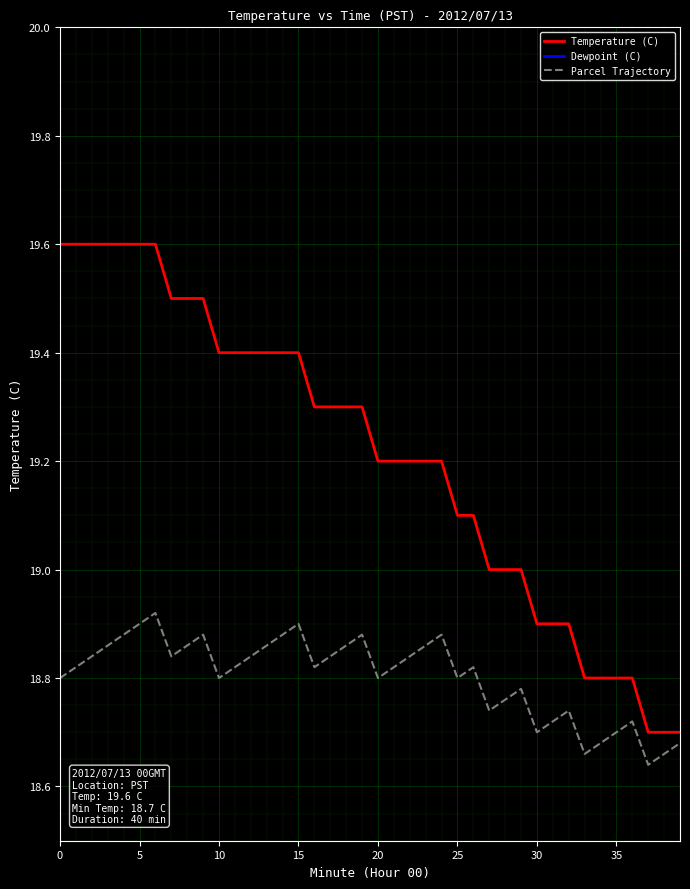

What is the sum of the Parcel Trajectory values at 28 and 18?

37.6